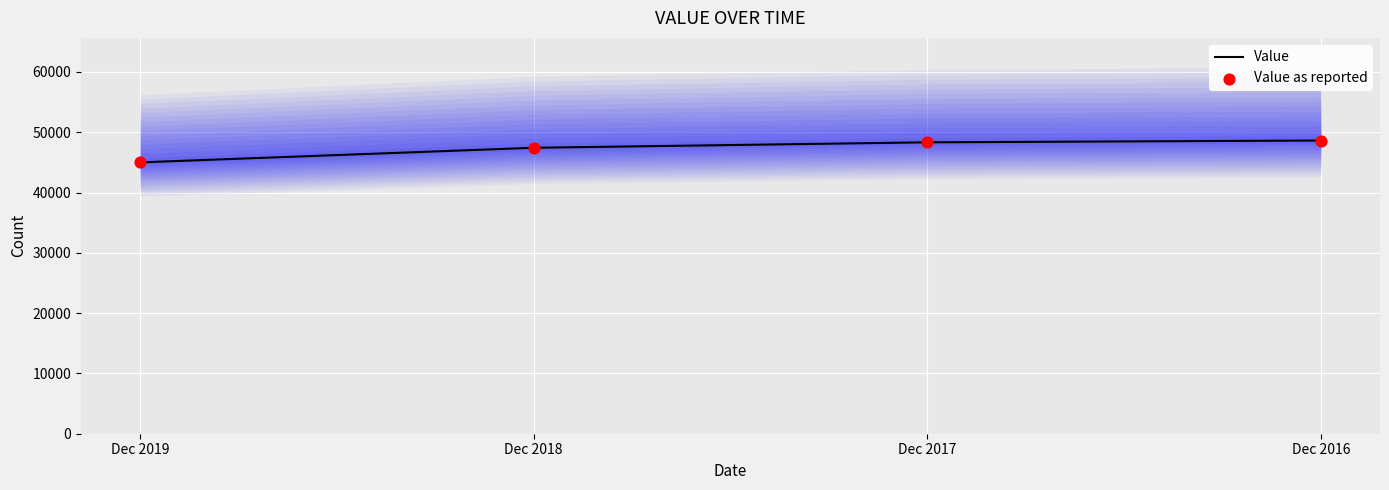

Is the value of Value as reported at Dec 2016 greater than the value of Value at Dec 2019?

Yes